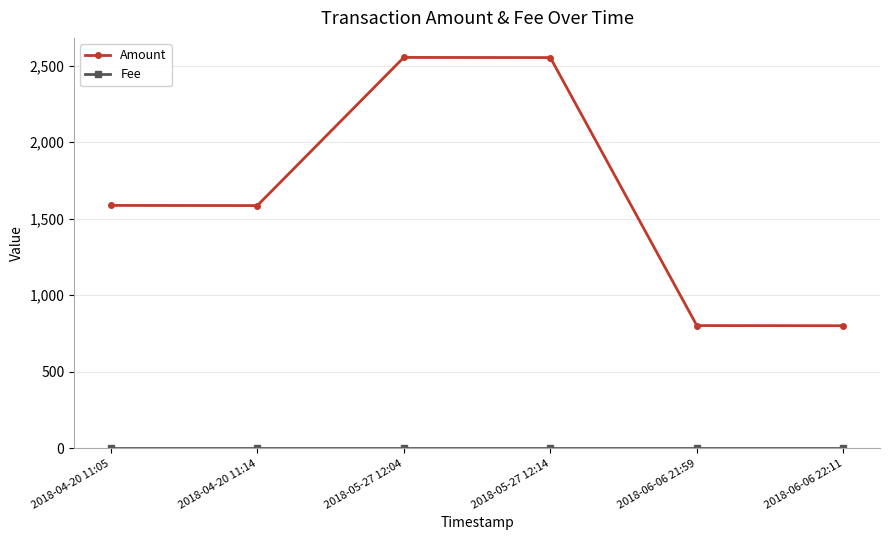

Which series has the largest range (max minus min)?

Amount